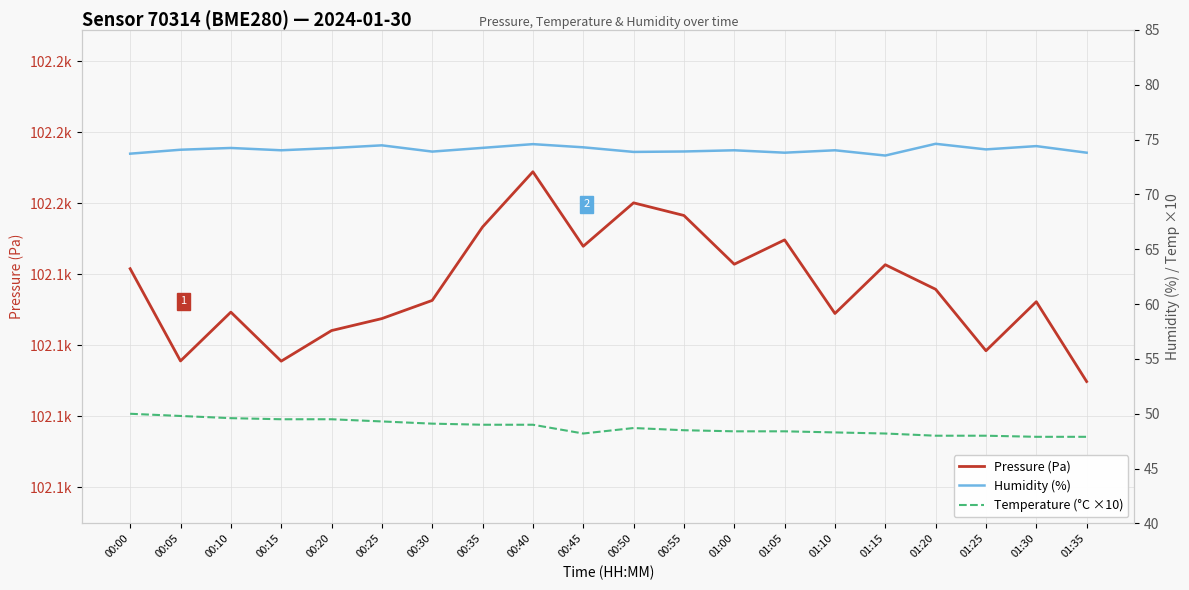

The Temperature (°C ×10) series shows 26.8 at 00:20. True or false?

False